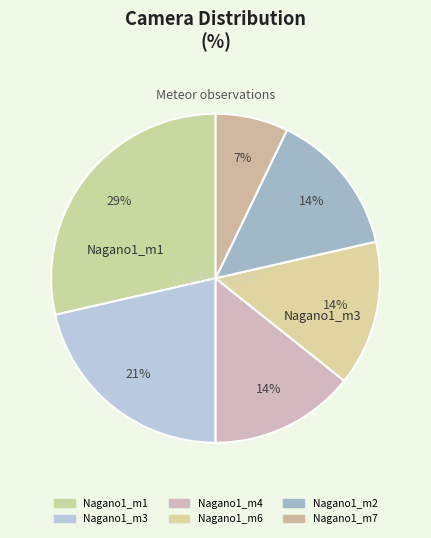

Which slice is the smallest?

Nagano1_m7